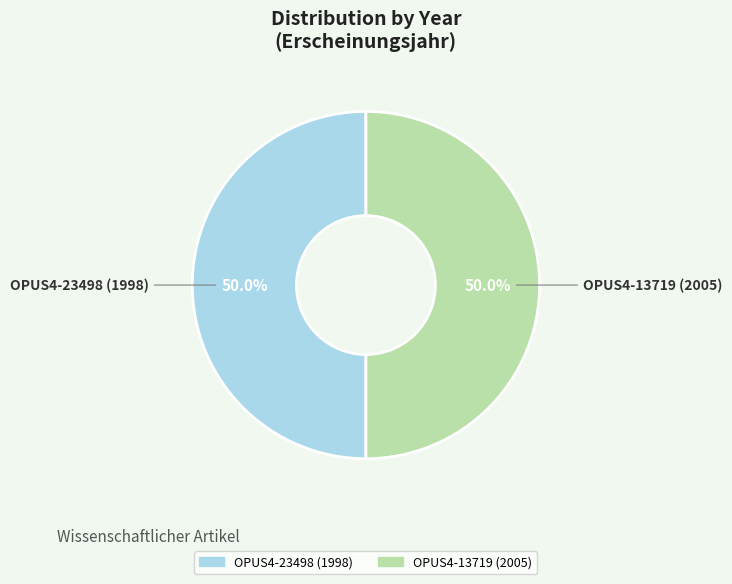

Is there any slice that represents more than half of the pie?

Yes